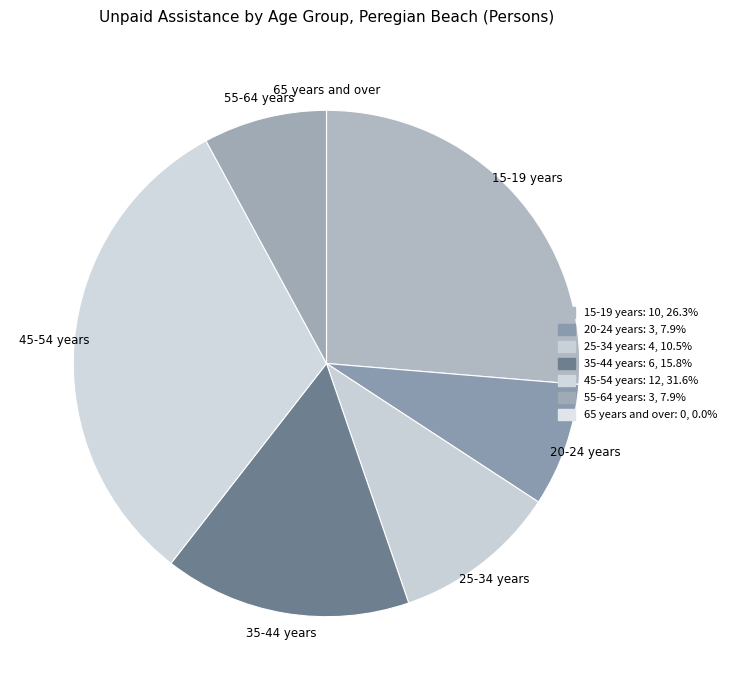

Between 20-24 years and 35-44 years, which is larger?

35-44 years